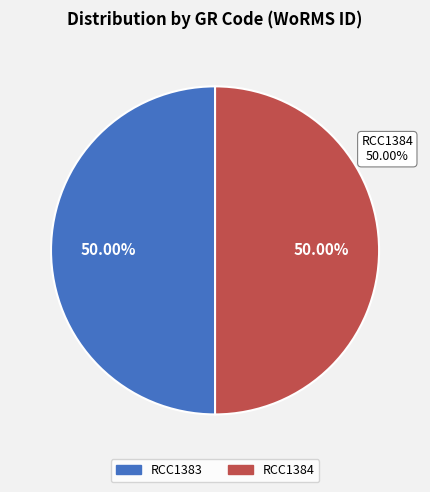

How much of the chart is everything except RCC1384?

50.0%